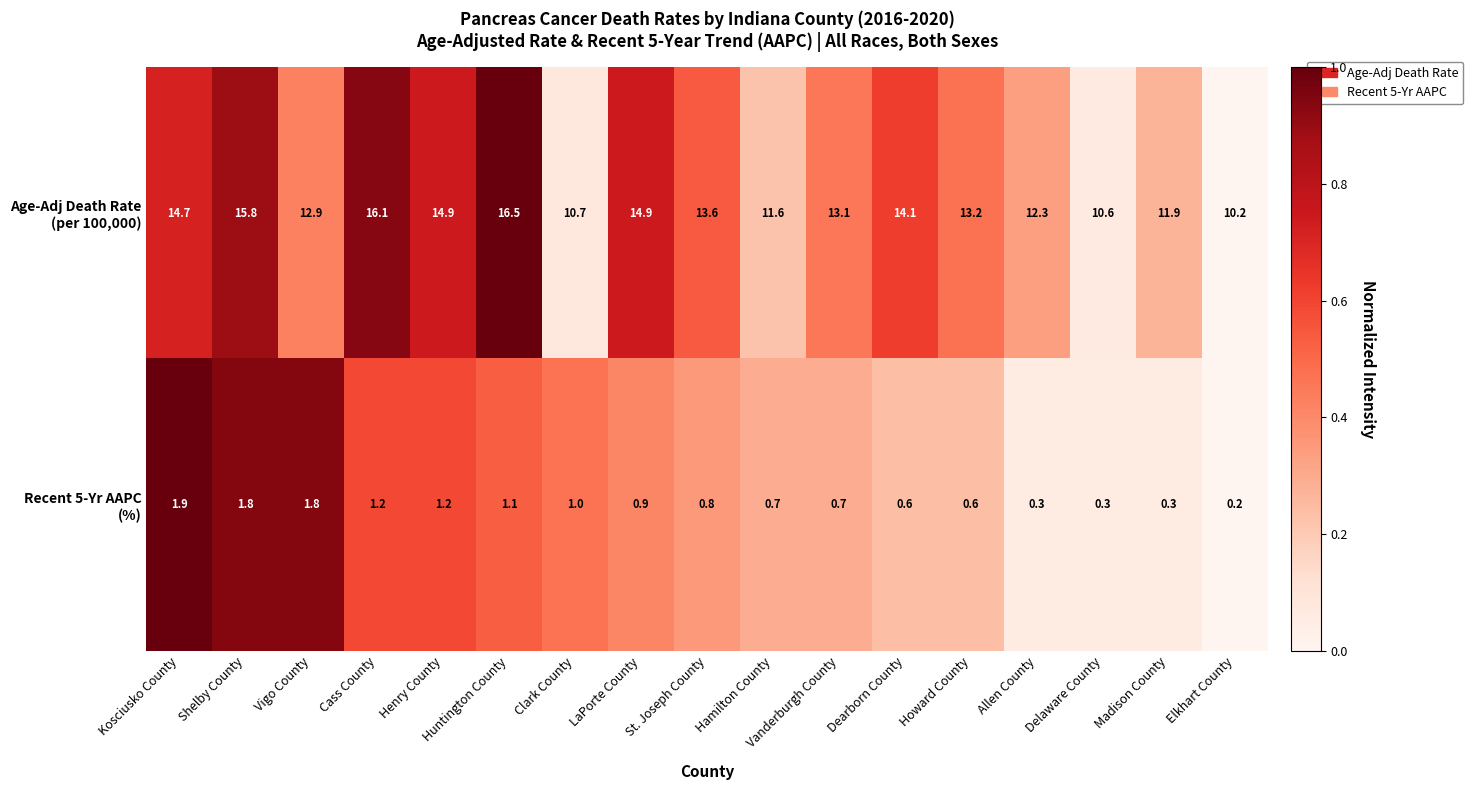

Which category has the highest value across all series?

Huntington County